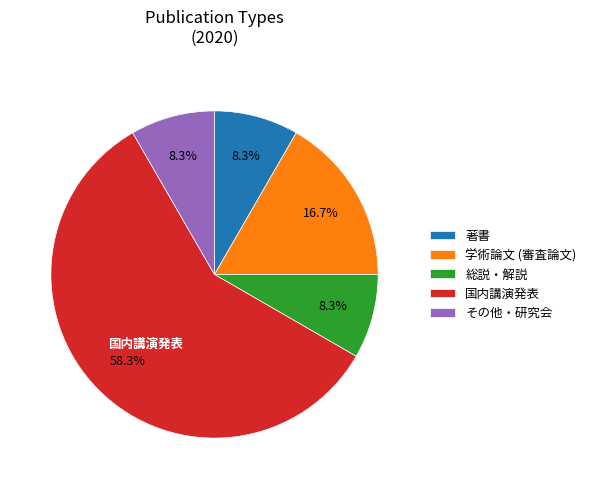

What portion of the pie excludes 総説・解説?

91.7%